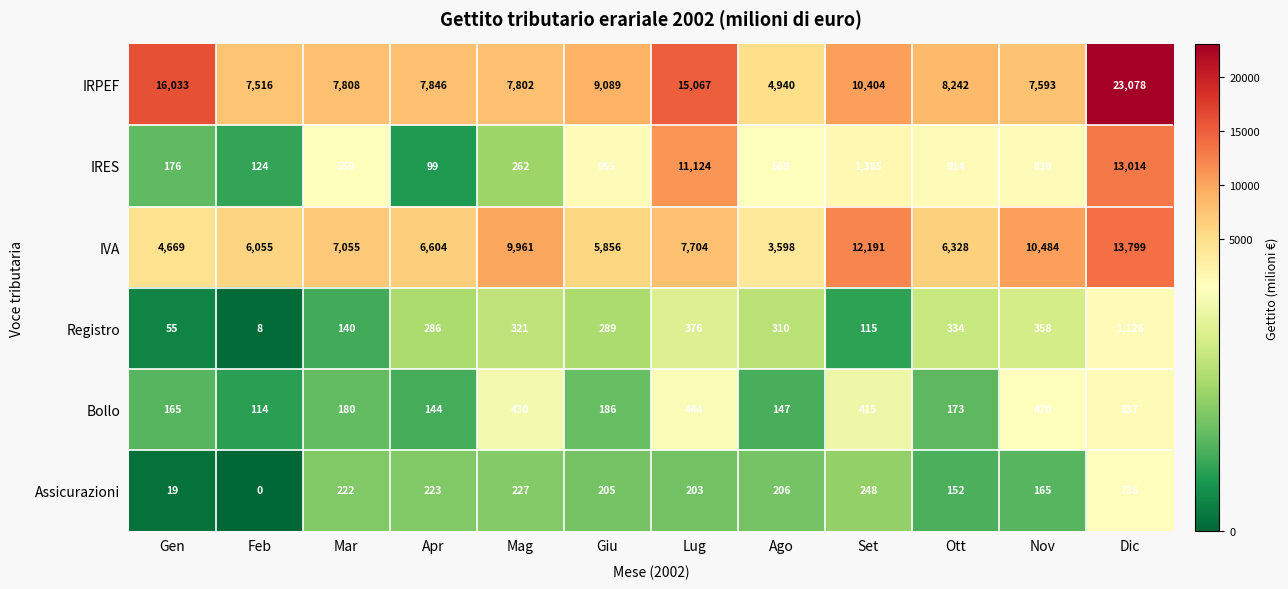

At which category does the chart reach its minimum across all series?

Feb